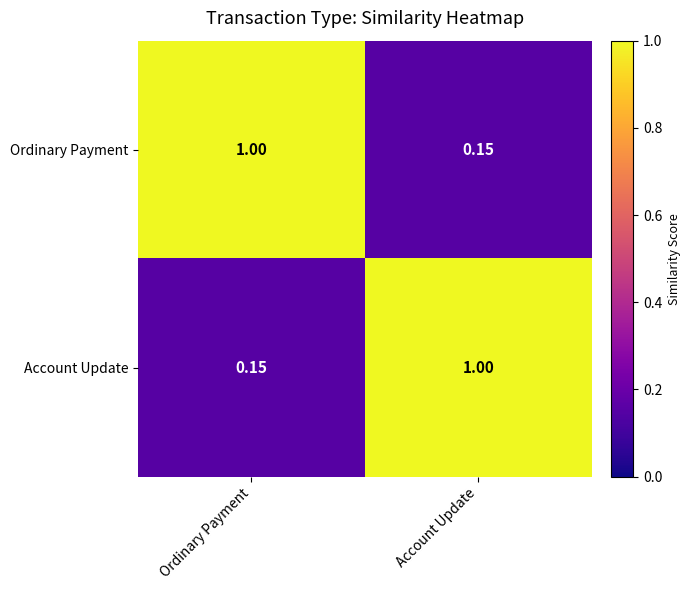

List the labels in order of Ordinary Payment value, smallest first.

Account Update, Ordinary Payment